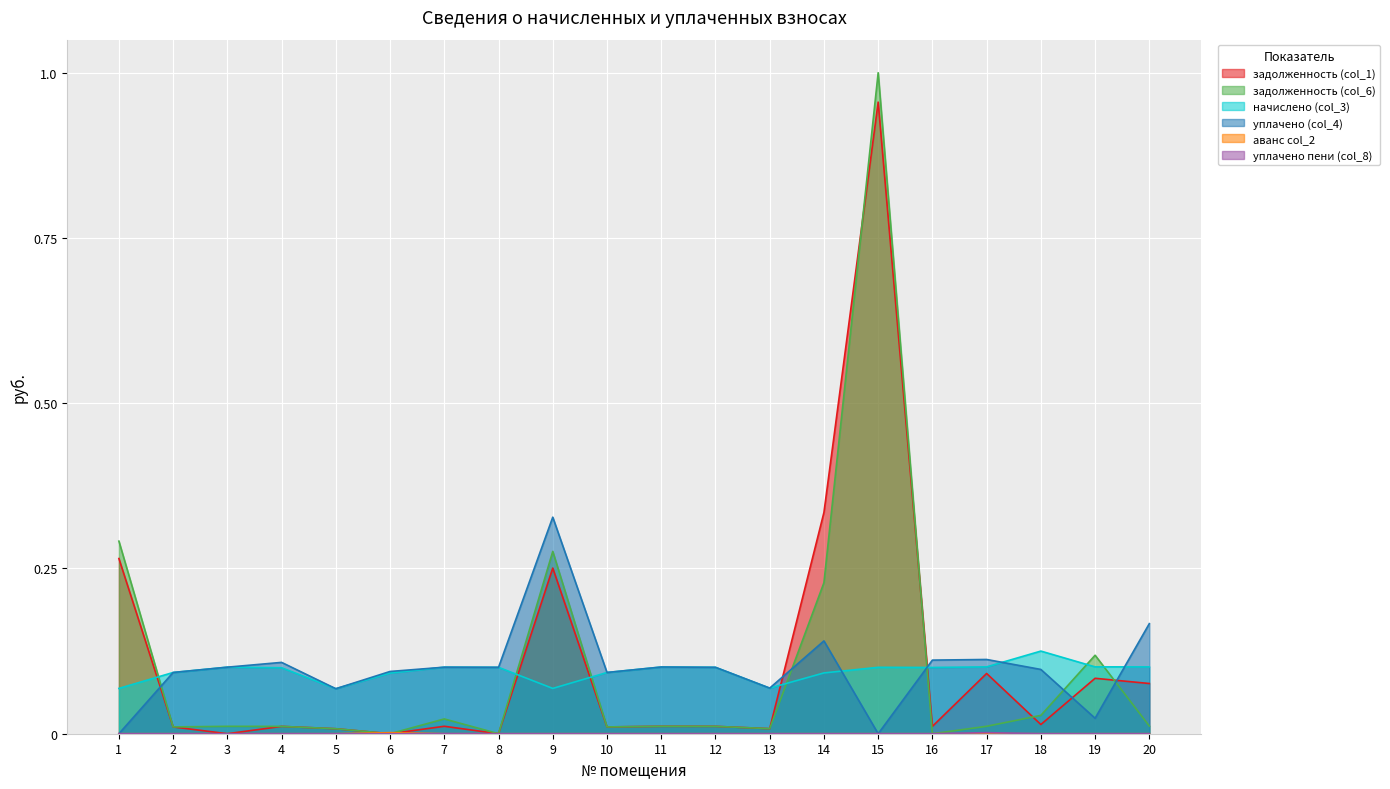

How many начислено (col_3) values are between 0 and 1?

20